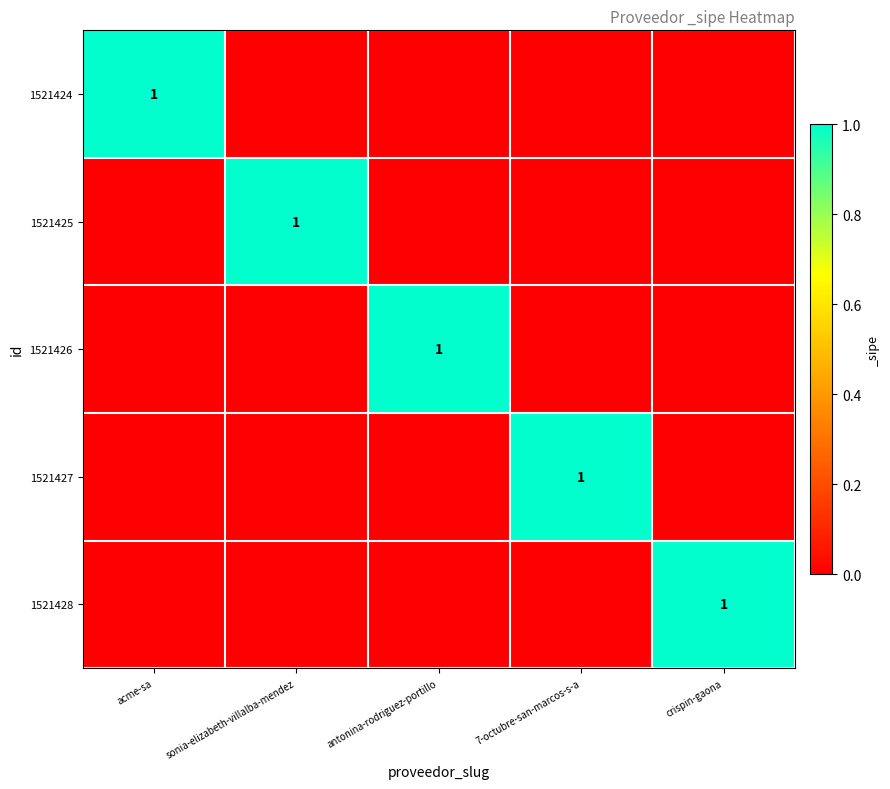

The value of 1521427 at 7-octubre-san-marcos-s-a is 0. True or false?

False